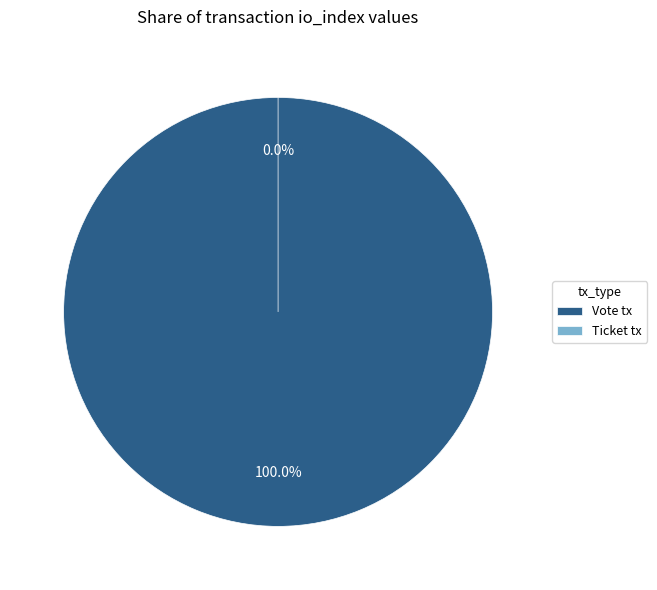

Count the number of slices in the pie.

2